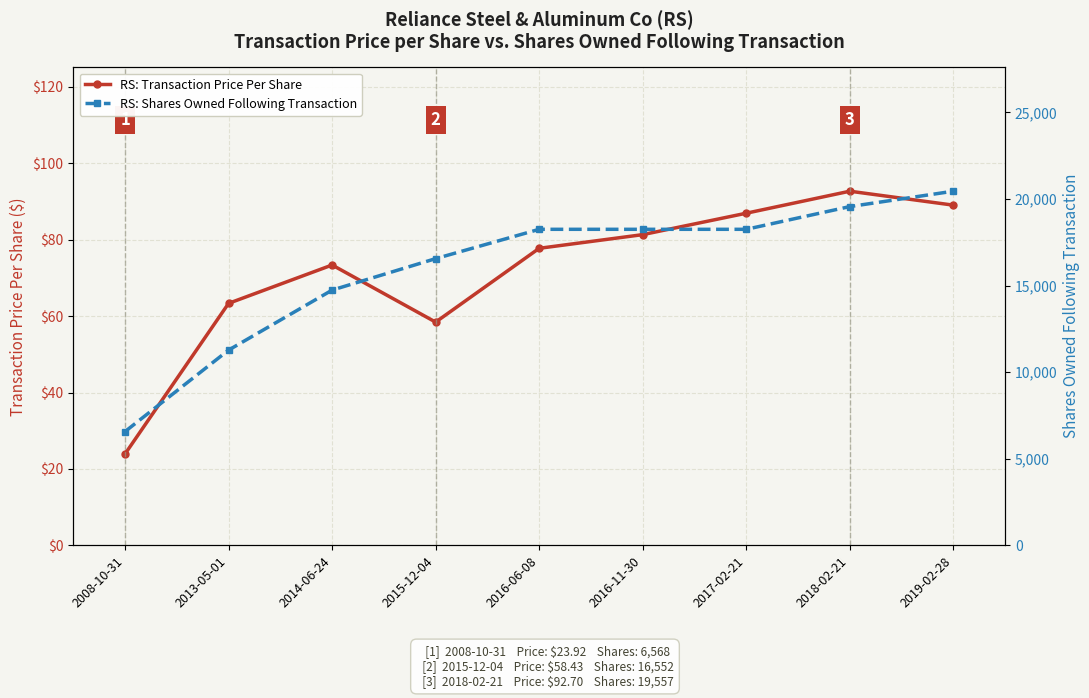

At which label does Shares Owned Following Transaction reach its minimum?

2008-10-31